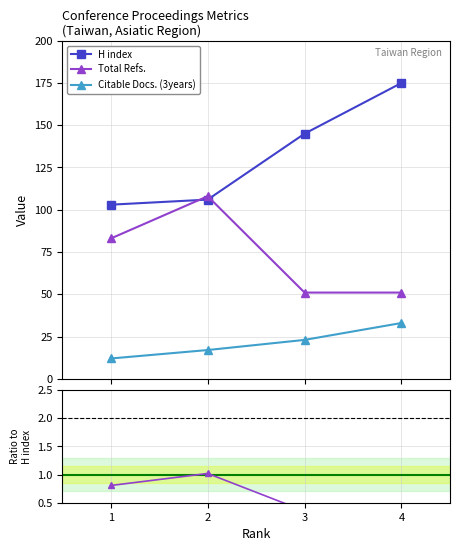

Between 2 and 4, which series saw the biggest shift?

H index